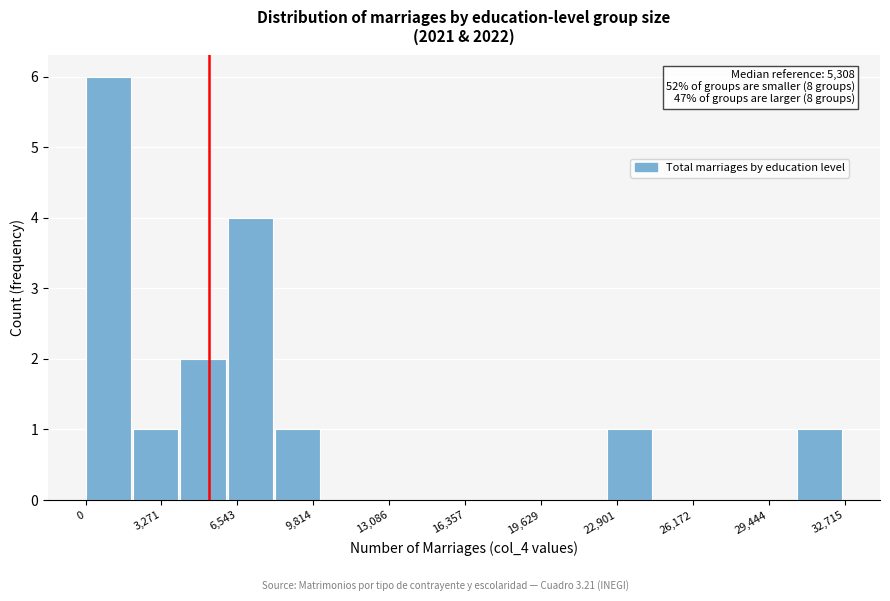

Over which range of the x-axis is the bar tallest?

0 to 2000